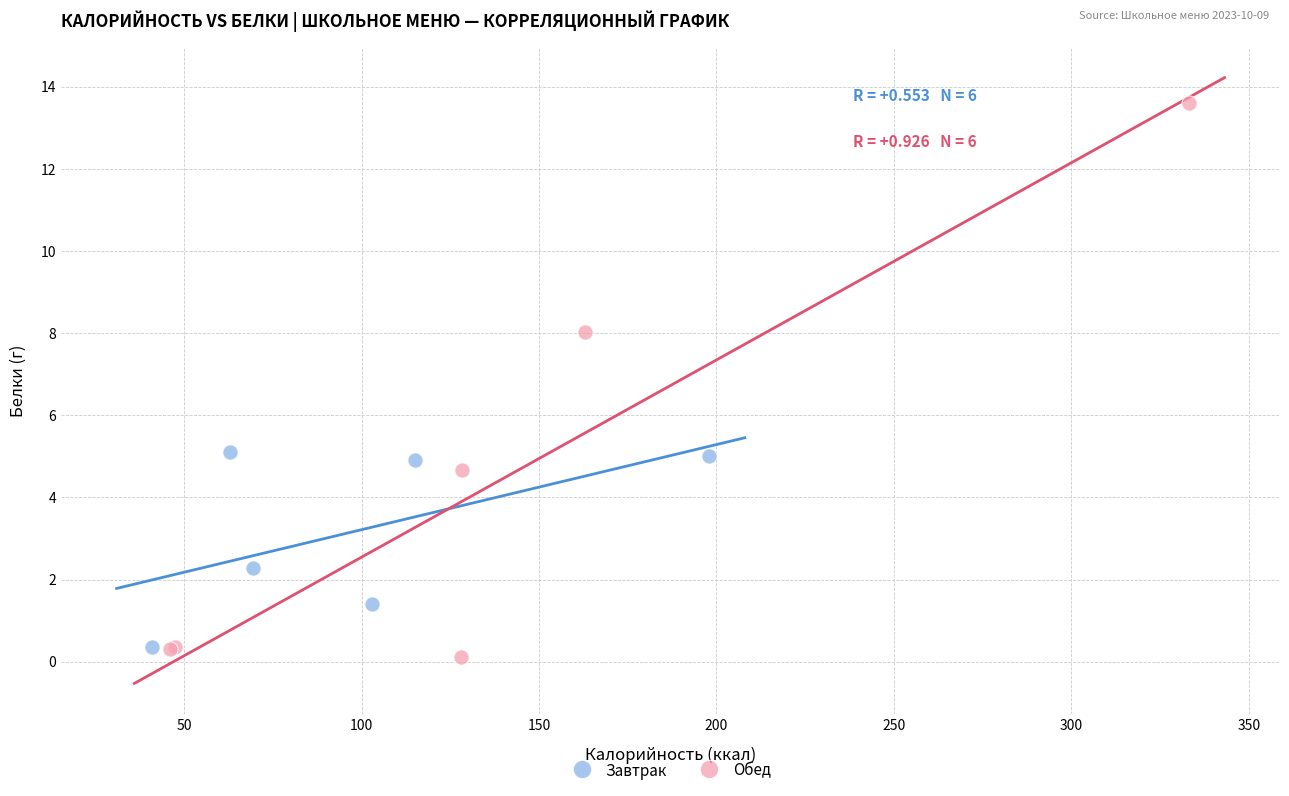

Which series has the widest spread of Y values?

Обед